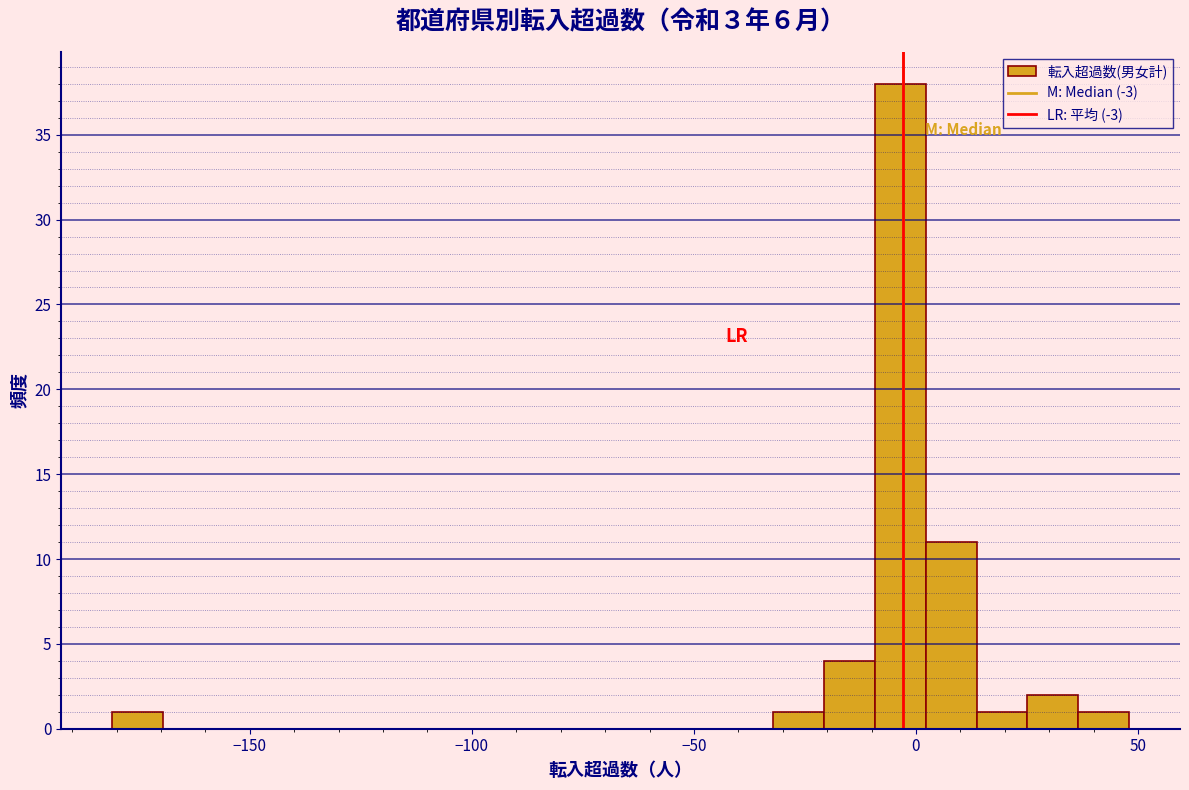

Read against the x-axis, roughly where is the centre of the tallest bar?

-5